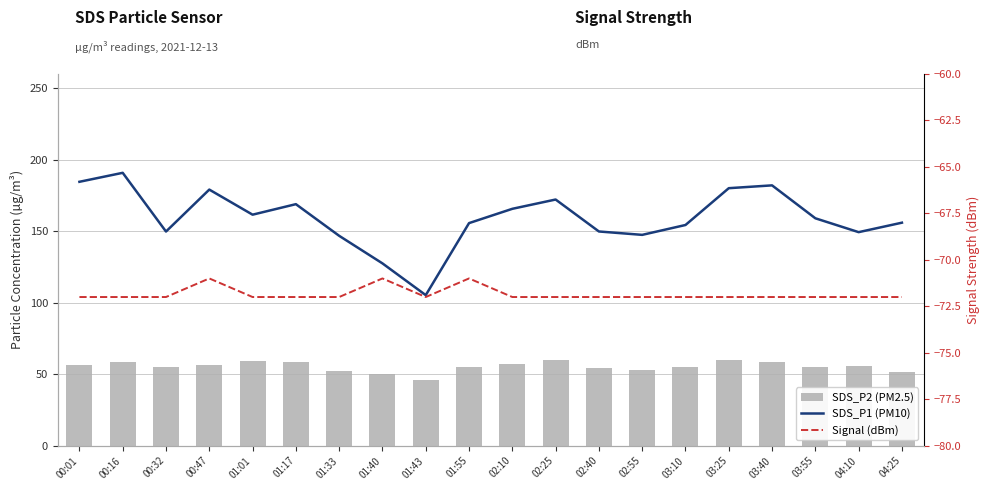

Which series has the largest total across all categories?

SDS_P1 (PM10)